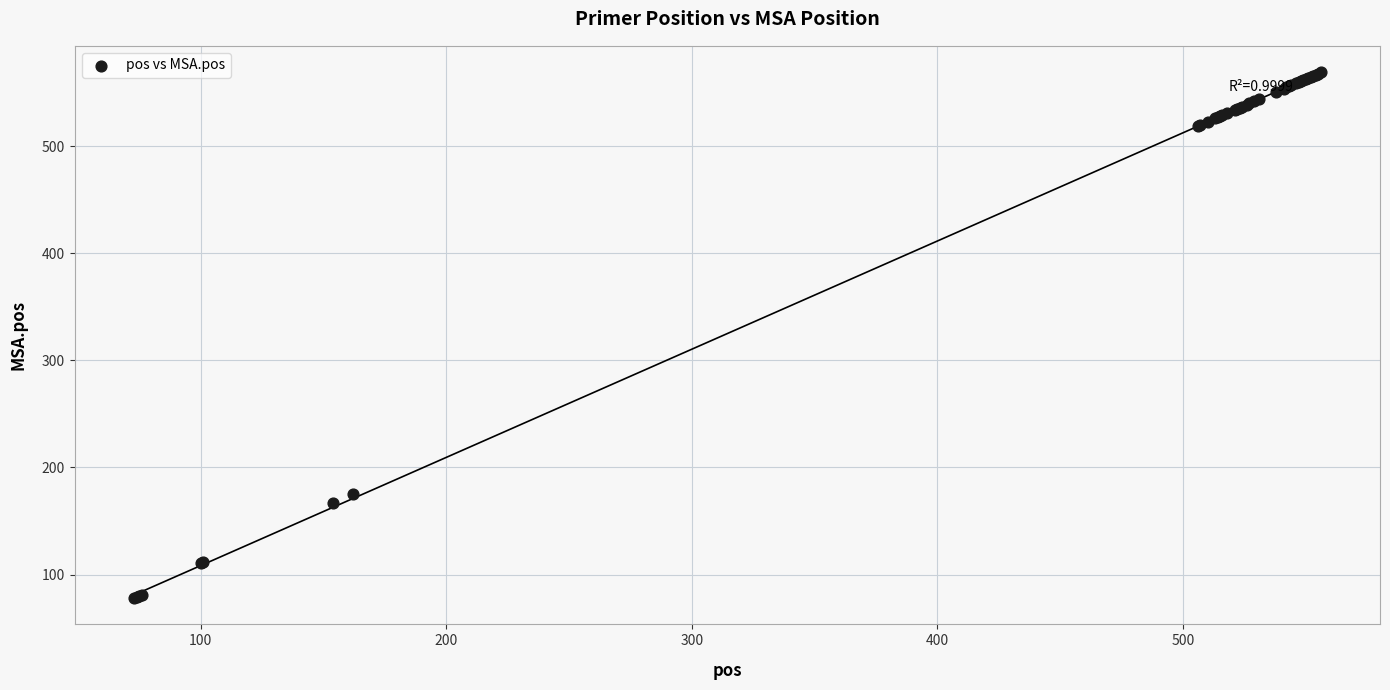

What Y value in the scatter plot is closest to 323?

175